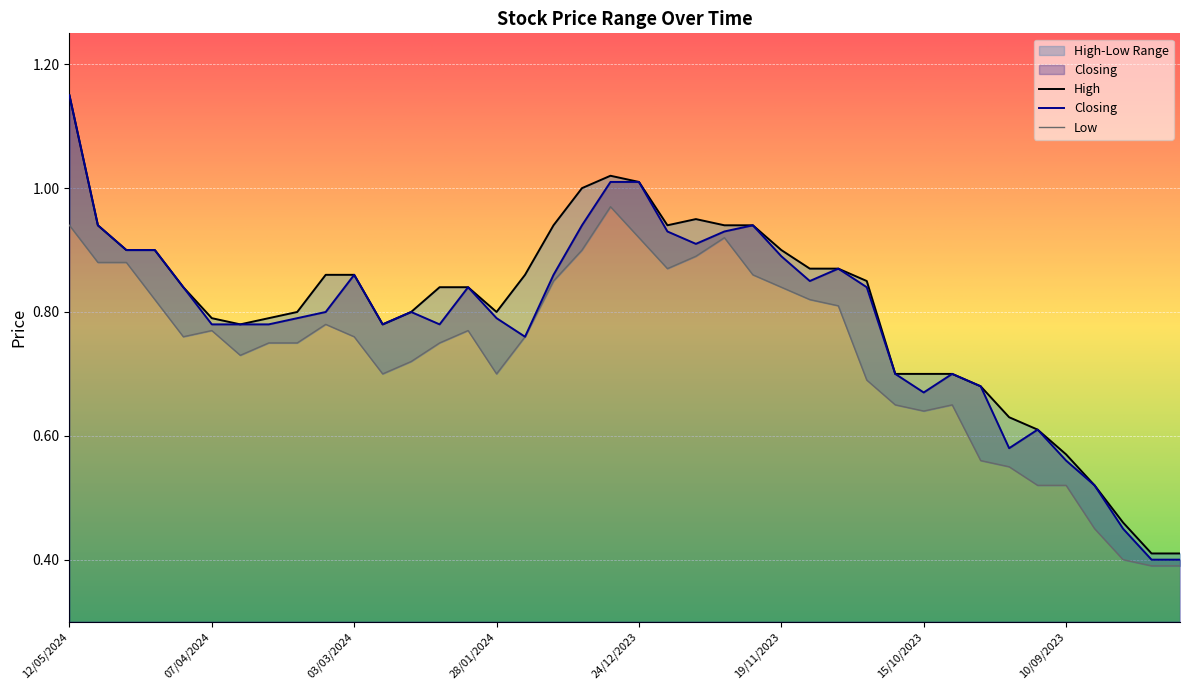

What is the minimum value for Closing?

0.4